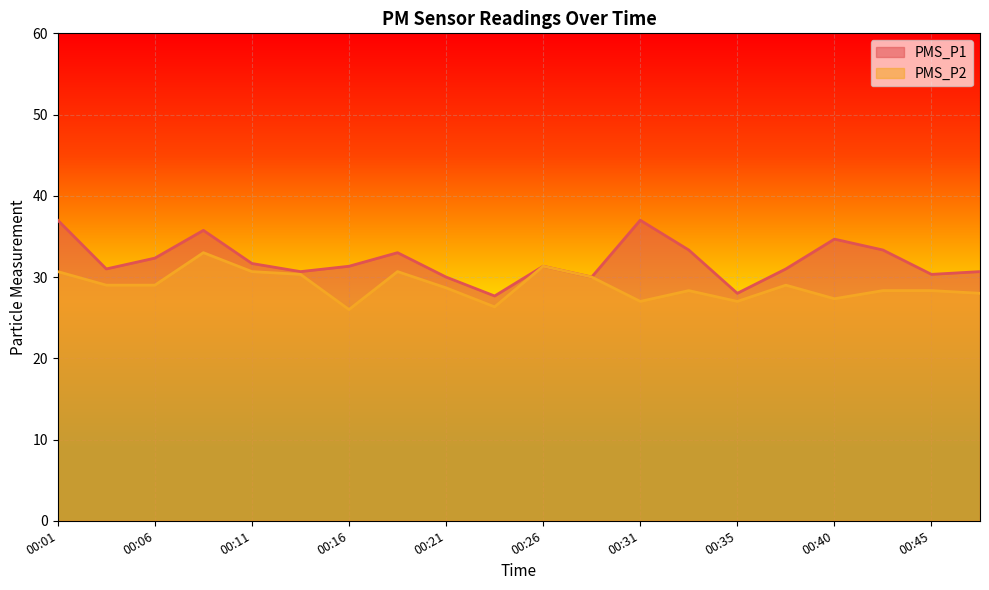

What is the value of the PMS_P1 point at the 10th from the left?

27.7